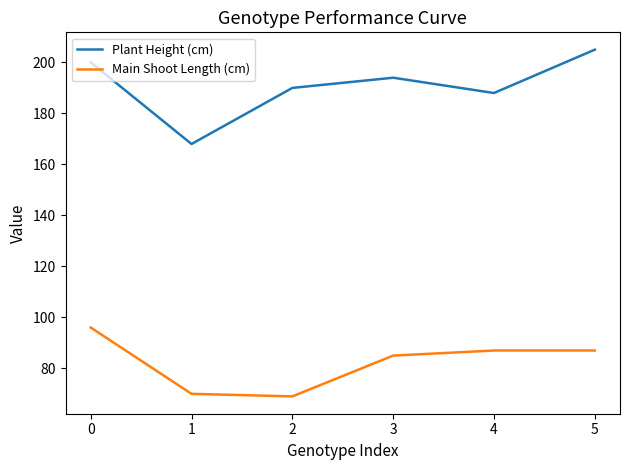

Which series has the largest range (max minus min)?

Plant Height (cm)